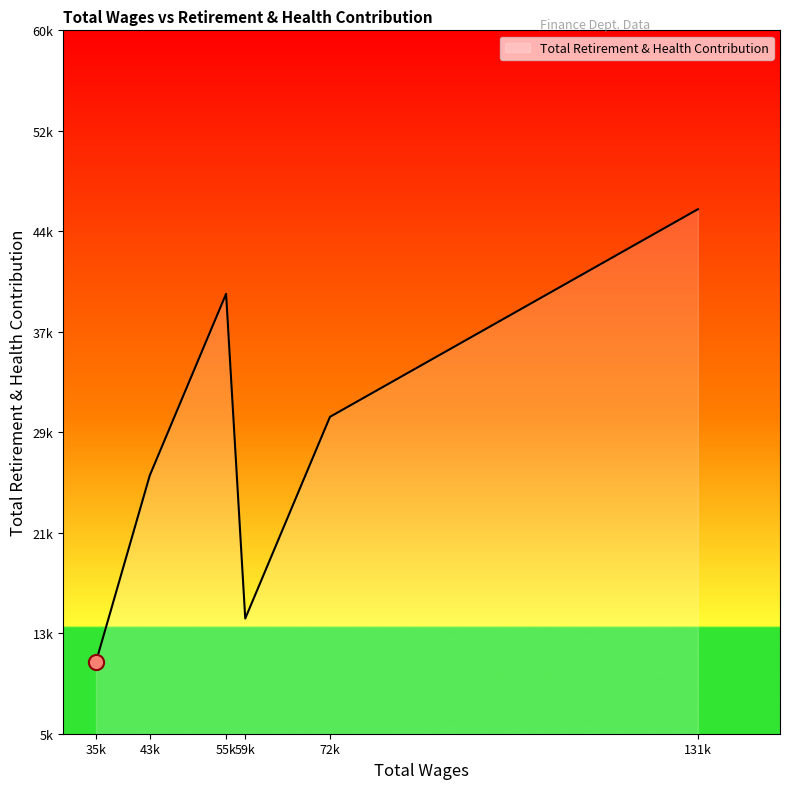

Does the chart have visible grid lines?

No